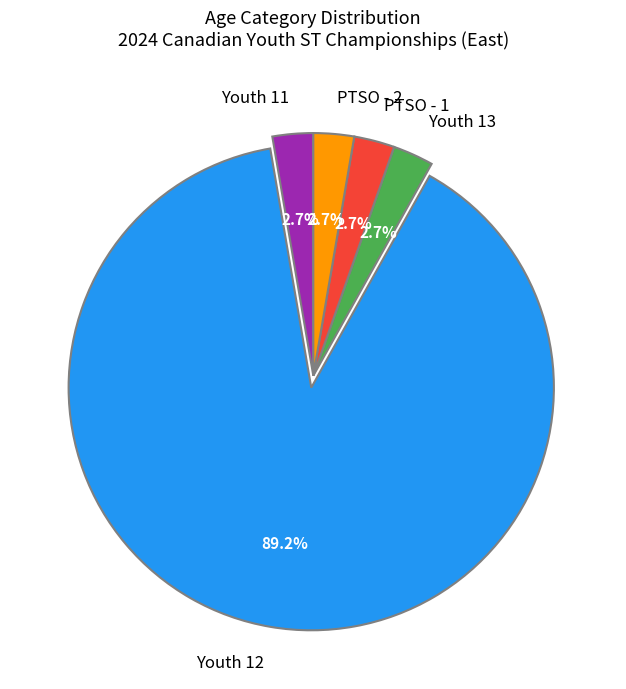

Combined, what portion of the pie is Youth 11 and Youth 12?

91.9%